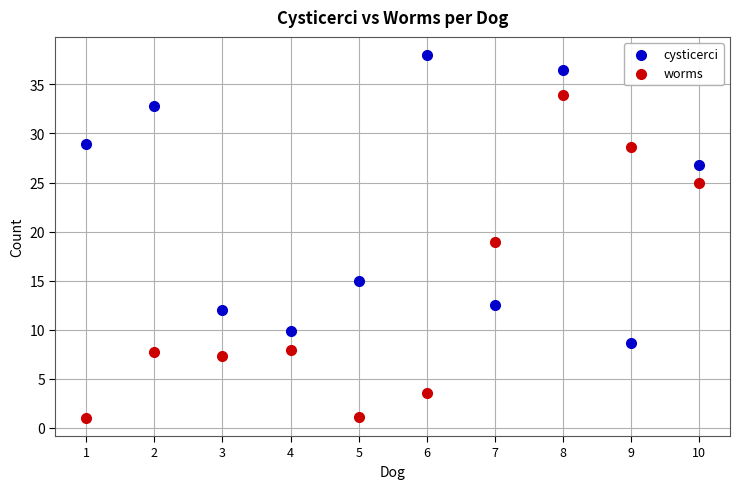

Which series contains the lowest Y value?

worms